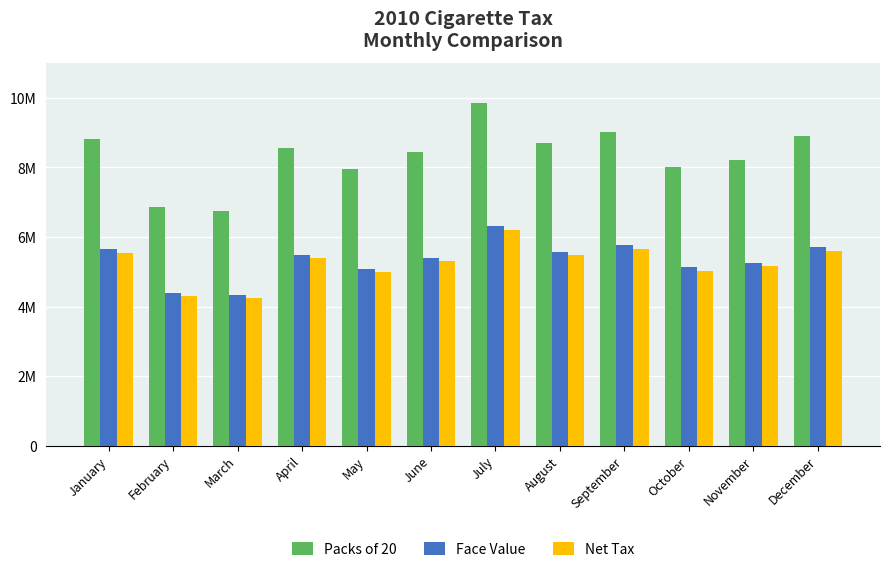

Where is Face Value nearest to the value 5320320?

November